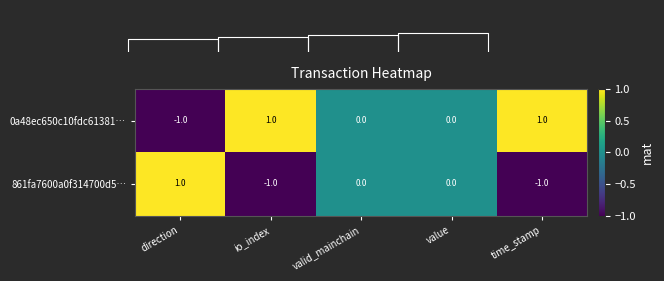

Reading right to left, list all the values displayed in this chart.

0a48ec650c10fdc61381…: time_stamp=1	value=0	valid_mainchain=0	io_index=1	direction=-1
861fa7600a0f314700d5…: time_stamp=-1	value=0	valid_mainchain=0	io_index=-1	direction=1